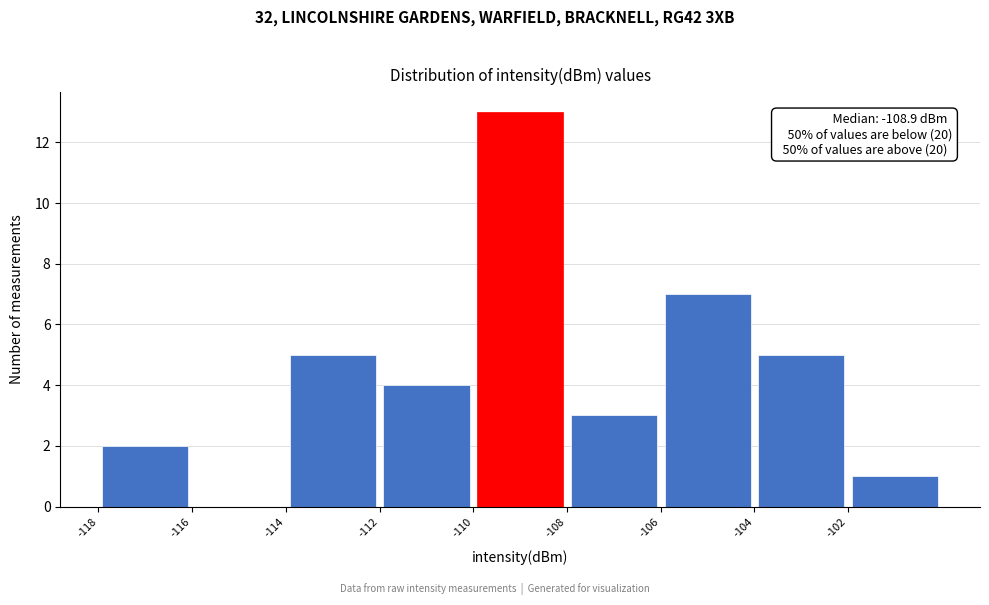

Over which range of the x-axis is the bar tallest?

-110 to -108